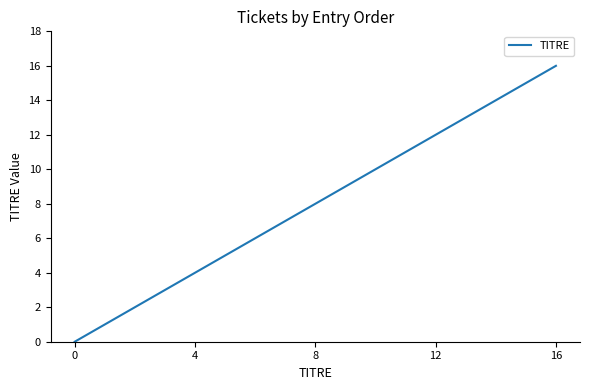

Reading right to left, what are all the values shown in this chart?

16	15	14	13	12	11	10	9	8	7	6	5	4	3	2	1	0